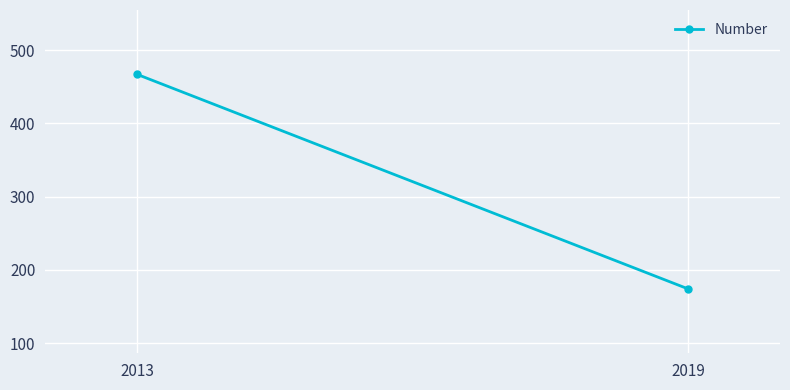

What is the value of the 2nd point from the left?

174